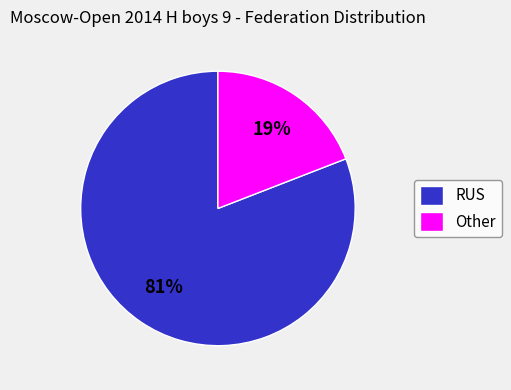

Rank the categories by value from lowest to highest.

Other, RUS